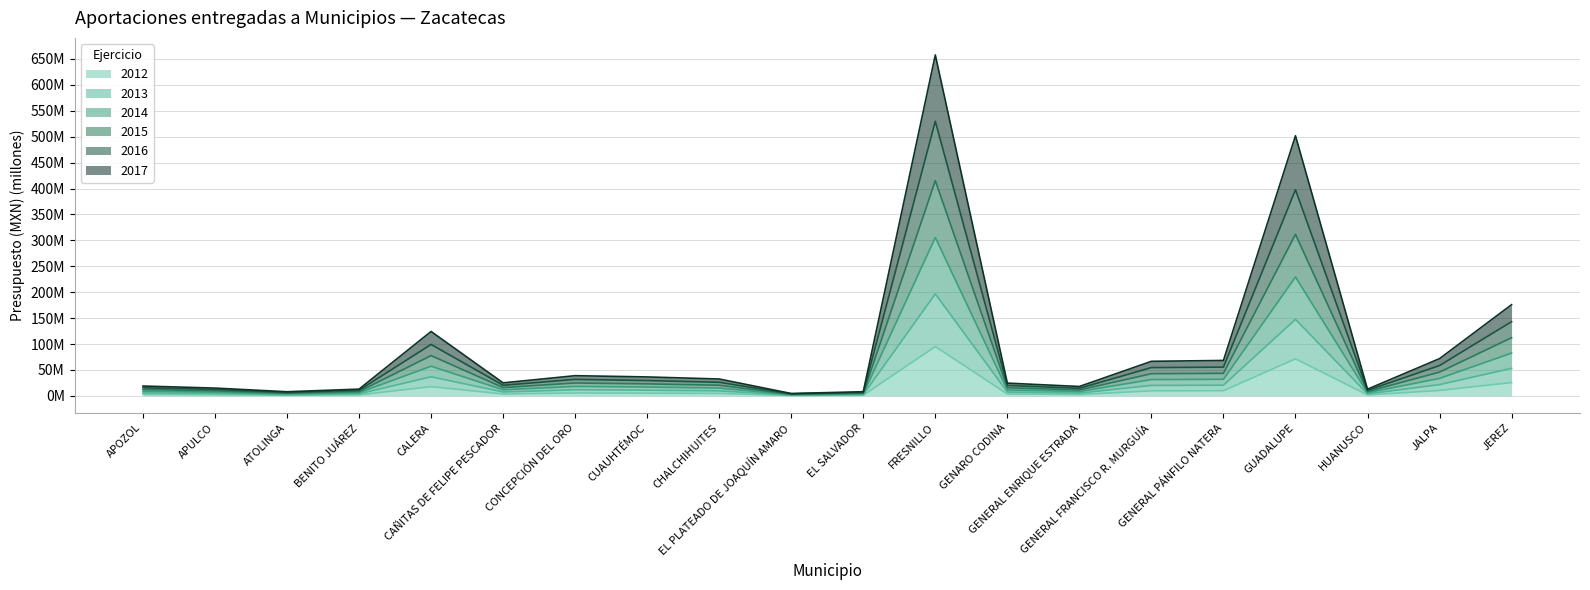

Rank the categories by 2013 value from highest to lowest.

FRESNILLO, GUADALUPE, JEREZ, CALERA, JALPA, GENERAL PÁNFILO NATERA, GENERAL FRANCISCO R. MURGUÍA, CONCEPCIÓN DEL ORO, CUAUHTÉMOC, CHALCHIHUITES, CAÑITAS DE FELIPE PESCADOR, GENARO CODINA, APOZOL, GENERAL ENRIQUE ESTRADA, APULCO, BENITO JUÁREZ, HUANUSCO, EL SALVADOR, ATOLINGA, EL PLATEADO DE JOAQUÍN AMARO